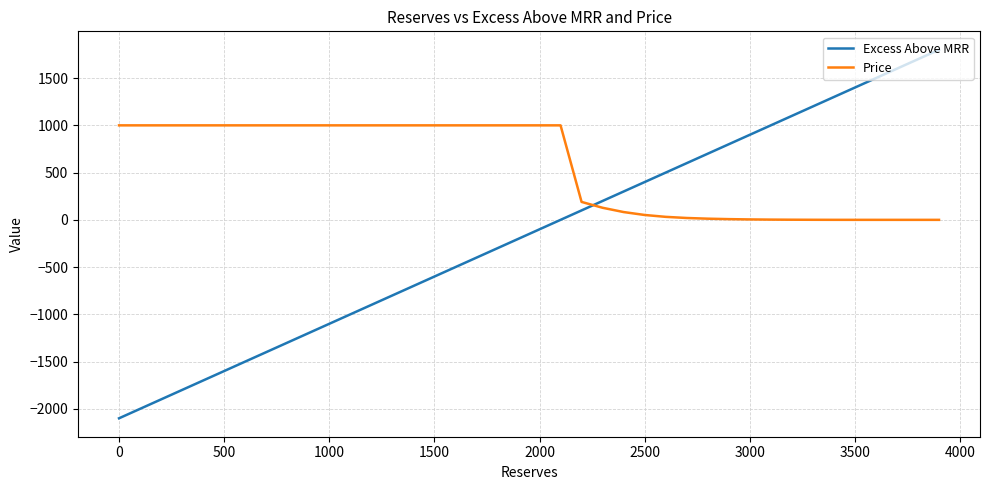

Which series has the largest total across all categories?

Price